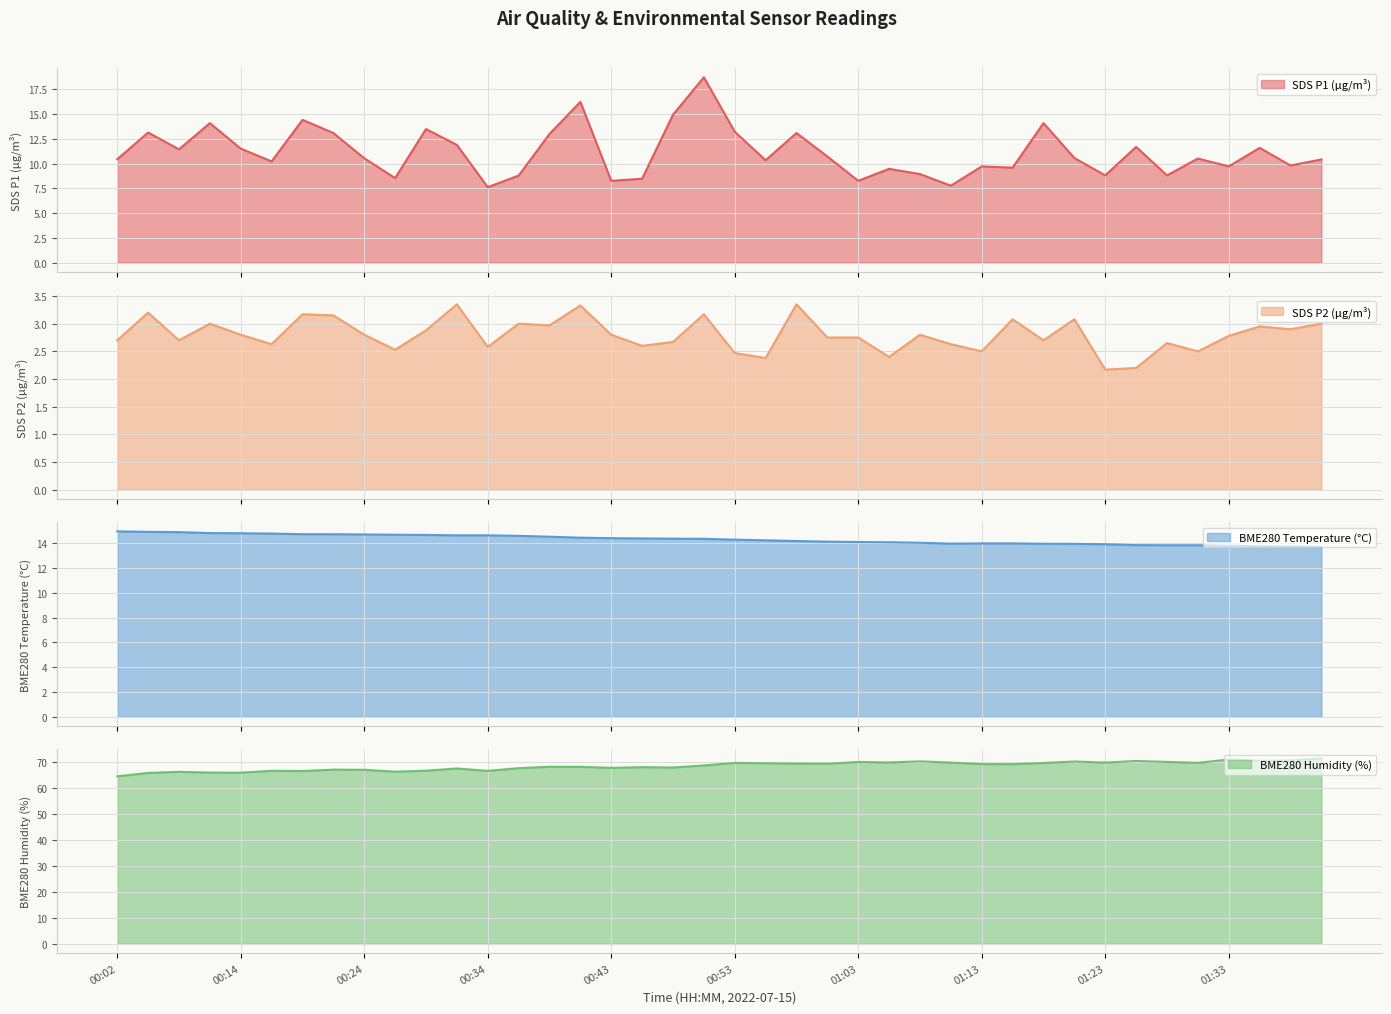

List the labels in order of BME280_temperature value, smallest first.

01:40, 01:37, 01:35, 01:33, 01:28, 01:30, 01:25, 01:23, 01:20, 01:18, 01:10, 01:13, 01:15, 01:08, 01:05, 01:03, 01:01, 00:58, 00:56, 00:53, 00:51, 00:48, 00:46, 00:43, 00:41, 00:38, 00:36, 00:31, 00:34, 00:29, 00:26, 00:24, 00:19, 00:21, 00:17, 00:14, 00:12, 00:07, 00:04, 00:02